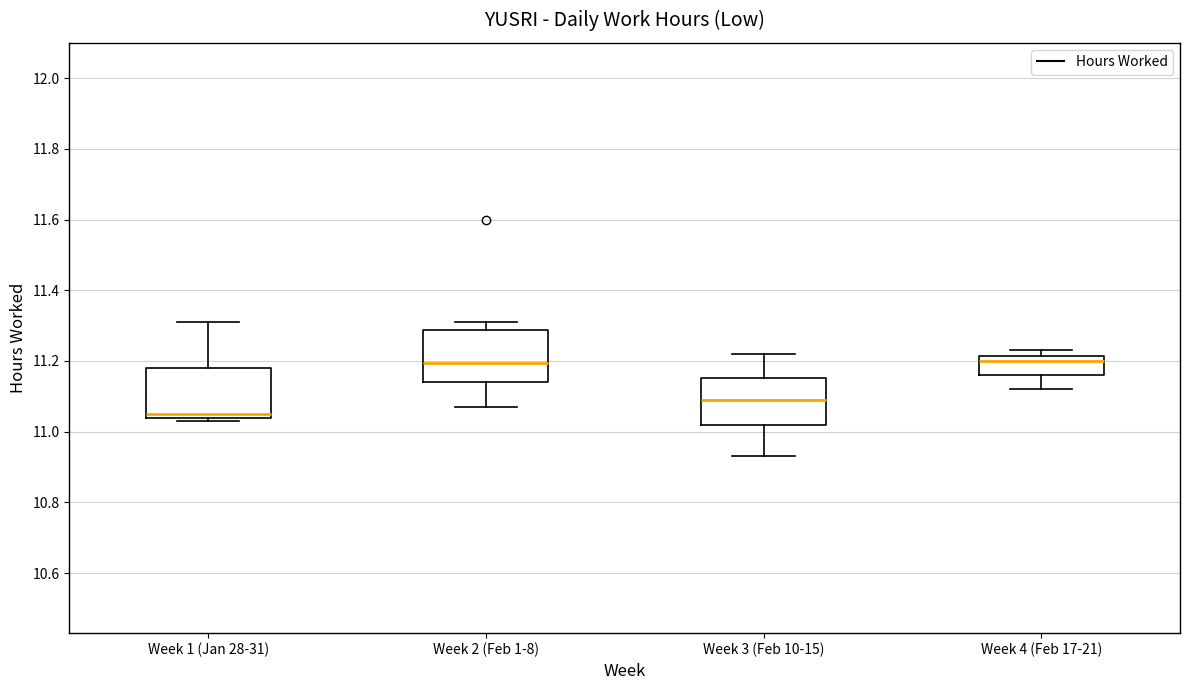

Reading left to right, transcribe this box plot: for each box, give where its median line is, the range the box spans, and where its two whiskers end, as read against the y-axis. The values are not printed on the chart, so give them approximately, as read against the axis.

Week 1 (Jan 28-31): median 11.06, box 11.04 to 11.18, whiskers 11.04 (just below the box's lower edge) to 11.32
Week 2 (Feb 1-8): median 11.20, box 11.14 to 11.28, whiskers 11.08 to 11.32
Week 3 (Feb 10-15): median 11.10, box 11.02 to 11.16, whiskers 10.94 to 11.22
Week 4 (Feb 17-21): median 11.20, box 11.16 to 11.22, whiskers 11.12 to 11.24